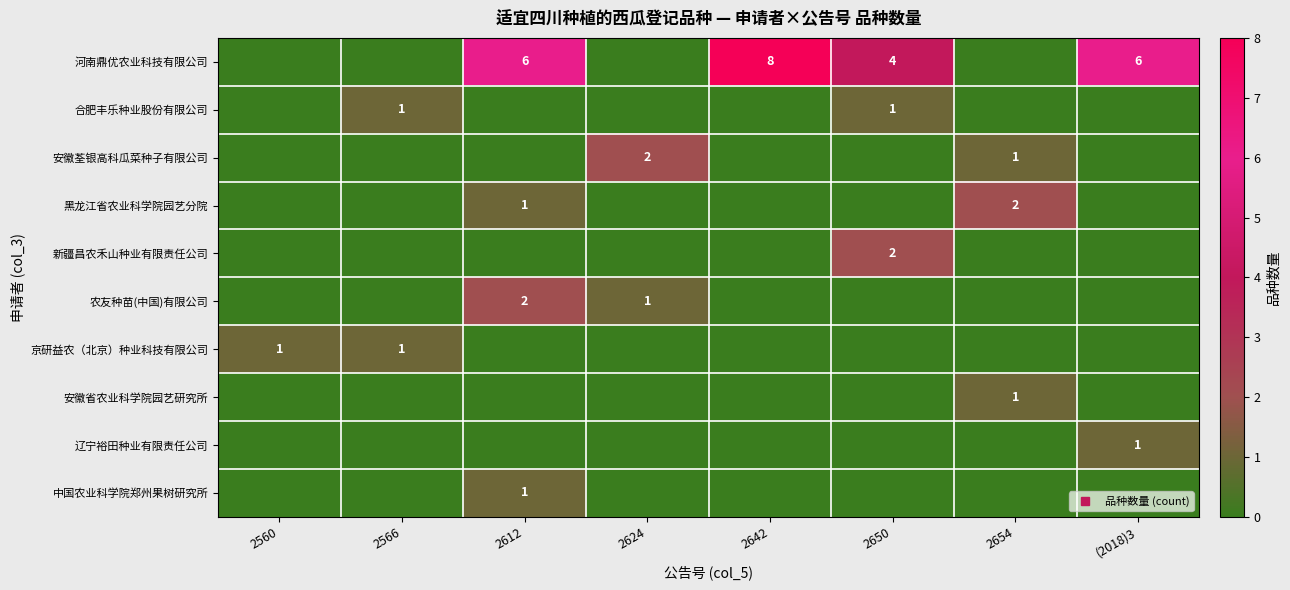

What is the spread (max minus min) of values at 2566?

1